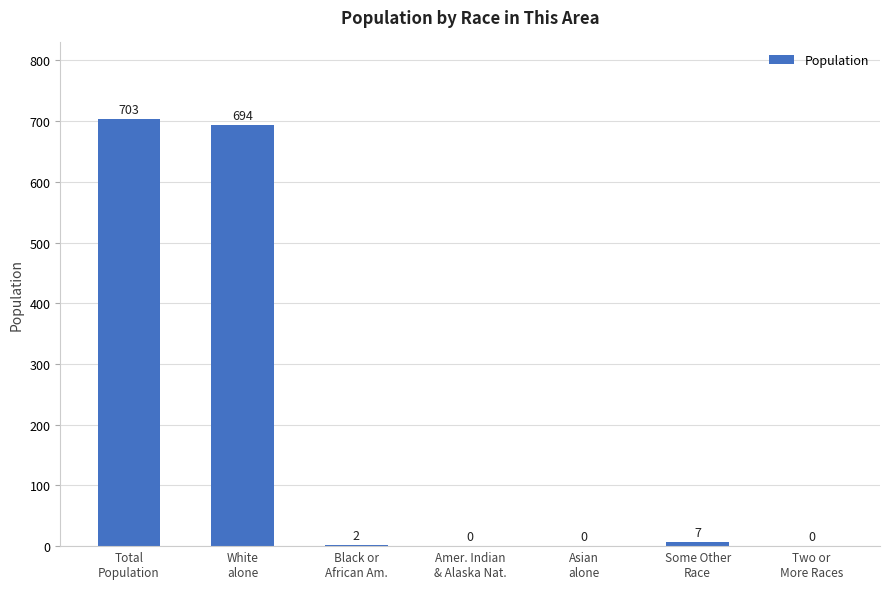

What is the greatest value displayed?

703